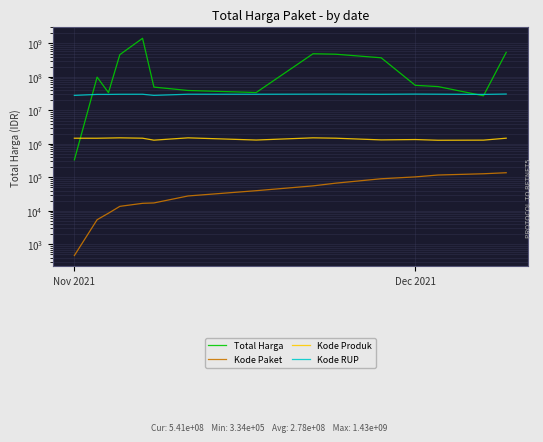

In Kode RUP, how many points are lower than both neighbors (excluding endpoints)?

4